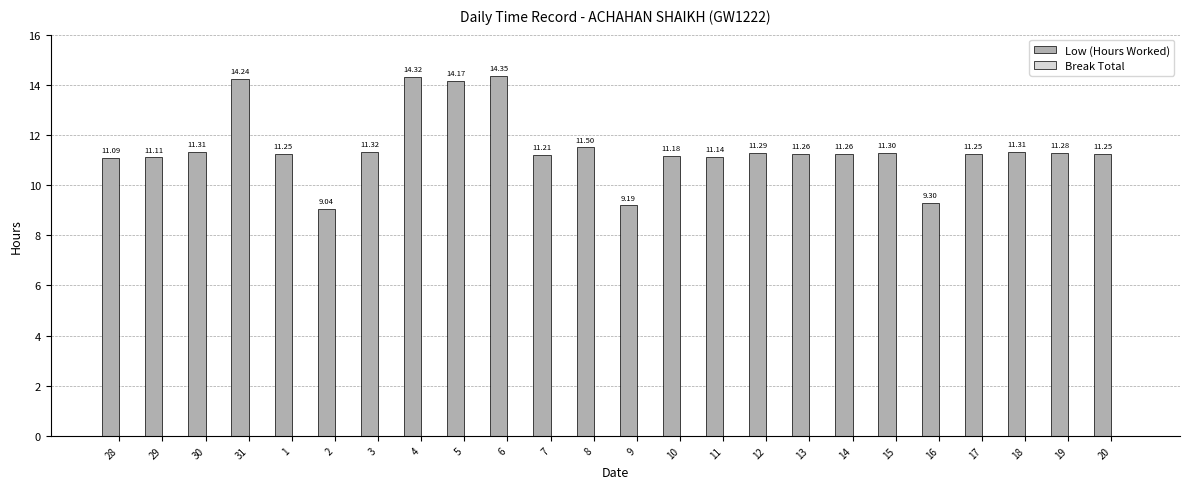

What is the ratio of the value at 28 to the value at 5?

0.8